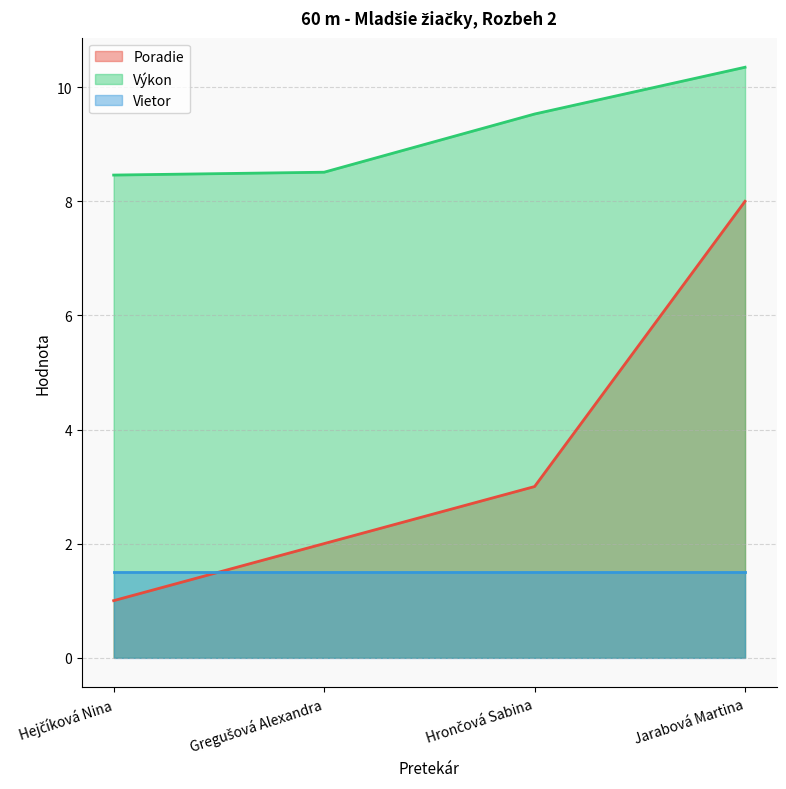

How many data points does each series have?

4